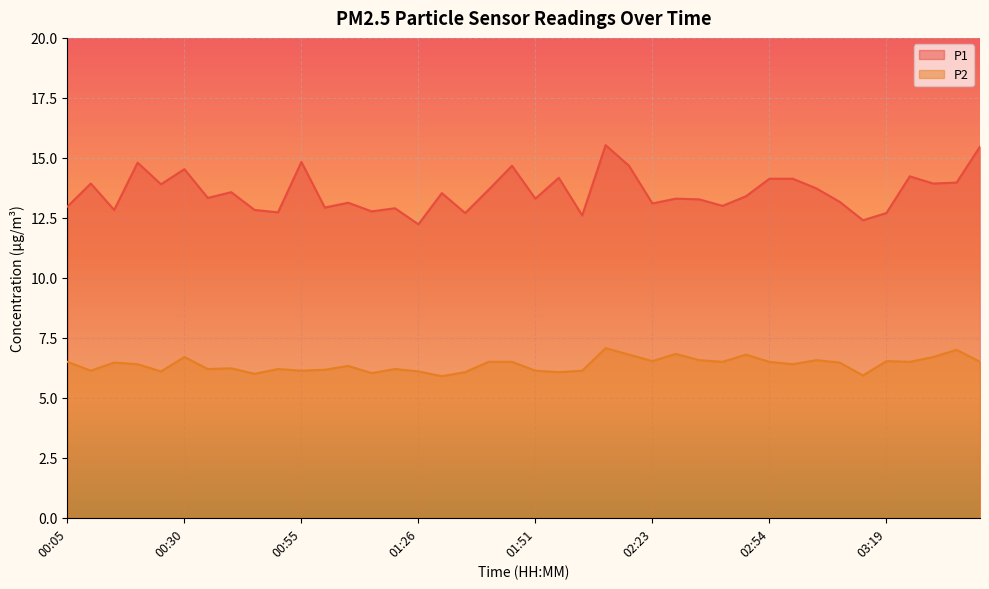

List the labels in order of P1 value, largest first.

02:13, 03:38, 00:55, 00:20, 01:46, 02:18, 00:30, 03:24, 02:02, 02:54, 02:59, 03:33, 00:10, 03:28, 00:25, 03:04, 01:41, 00:40, 01:31, 02:49, 00:35, 01:51, 02:34, 02:39, 03:09, 01:11, 02:23, 02:44, 00:05, 01:05, 01:21, 00:15, 00:45, 01:16, 00:50, 01:36, 03:19, 02:07, 03:14, 01:26